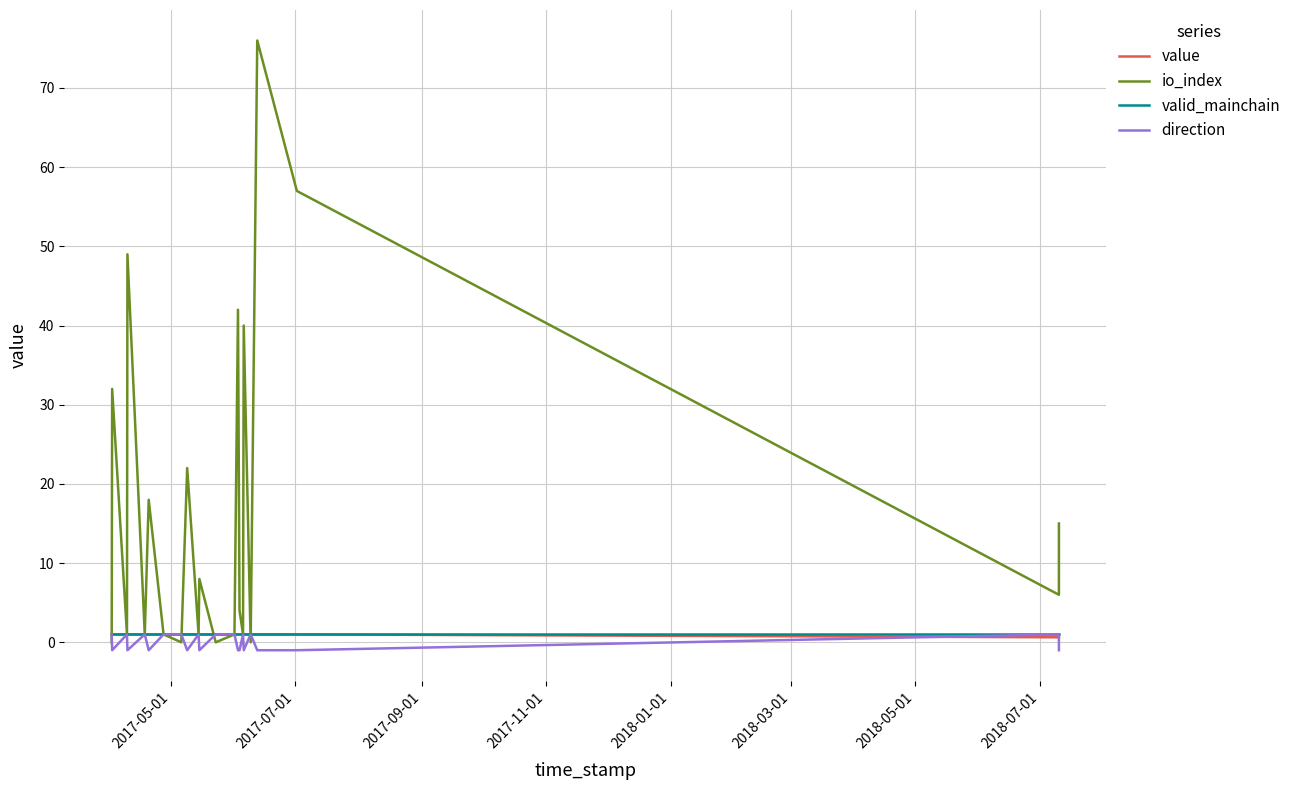

Which series has the largest total across all categories?

io_index